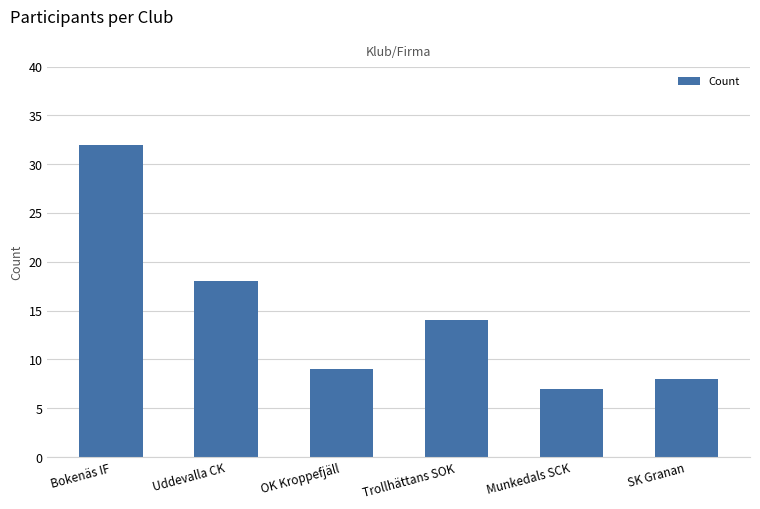

Rank the categories by value from lowest to highest.

Munkedals SCK, SK Granan, OK Kroppefjäll, Trollhättans SOK, Uddevalla CK, Bokenäs IF